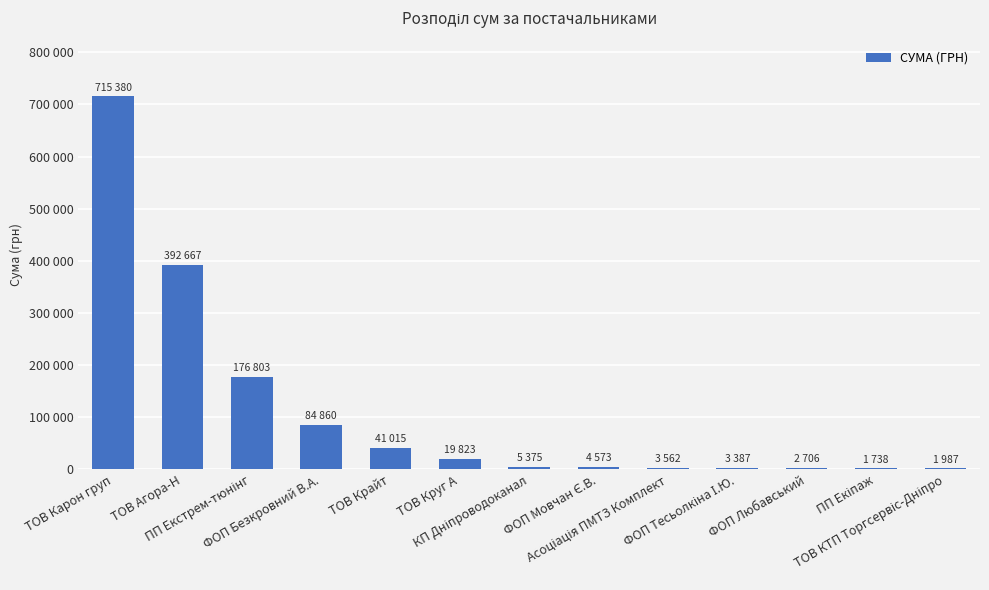

Reading right to left, transcribe all the data shown in this chart.

ТОВ КТП Торгсервіс-Дніпро=1987.2	ПП Екіпаж=1738.5	ФОП Любавський=2706.1	ФОП Тесьолкіна І.Ю.=3387.1	Асоціація ПМТЗ Комплект=3562.6	ФОП Мовчан Є.В.=4573.6	КП Дніпроводоканал=5375.0	ТОВ Круг А=19823.4	ТОВ Крайт=41015.7	ФОП Безкровний В.А.=84860.1	ПП Екстрем-тюнінг=176803.0	ТОВ Агора-Н=392667.4	ТОВ Карон груп=715380.5